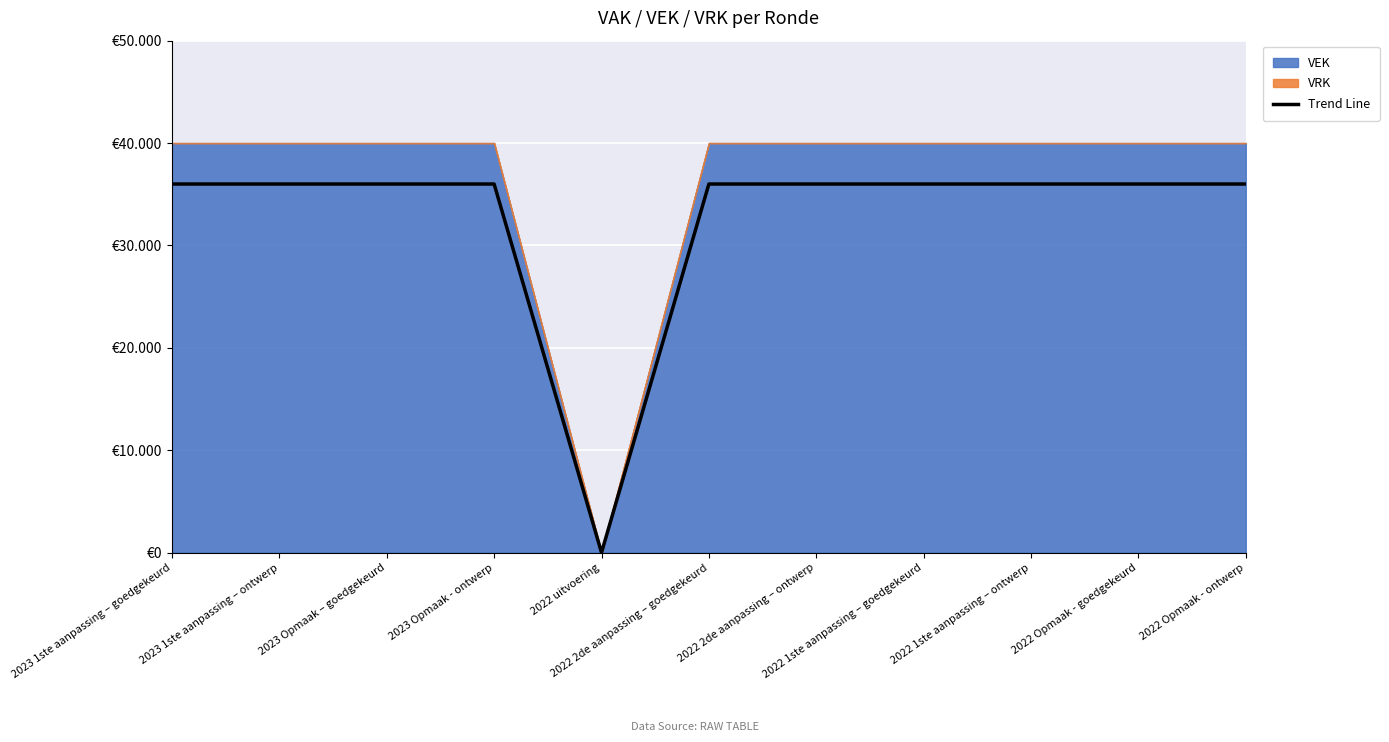

Reading right to left, extract all data points from this chart.

2022 Opmaak - ontwerp=36000	2022 Opmaak - goedgekeurd=36000	2022 1ste aanpassing – ontwerp=36000	2022 1ste aanpassing – goedgekeurd=36000	2022 2de aanpassing – ontwerp=36000	2022 2de aanpassing – goedgekeurd=36000	2022 uitvoering=0	2023 Opmaak - ontwerp=36000	2023 Opmaak – goedgekeurd=36000	2023 1ste aanpassing – ontwerp=36000	2023 1ste aanpassing – goedgekeurd=36000